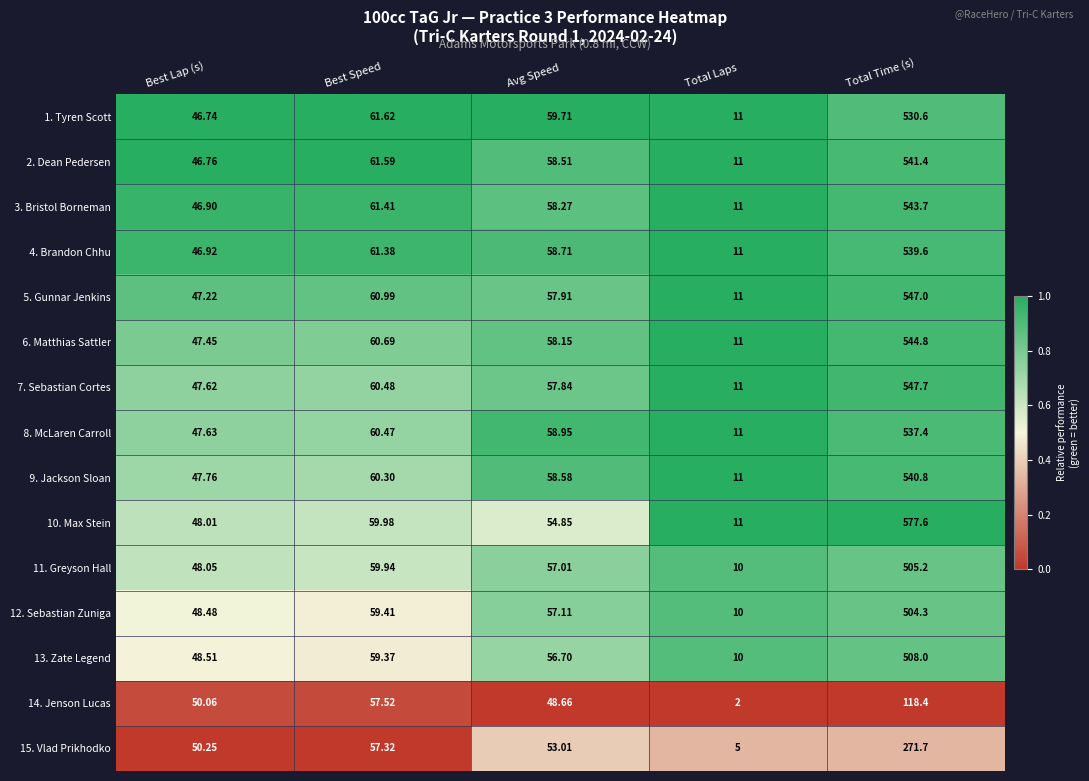

At which category is the sum across all series the highest?

Total Time (s)